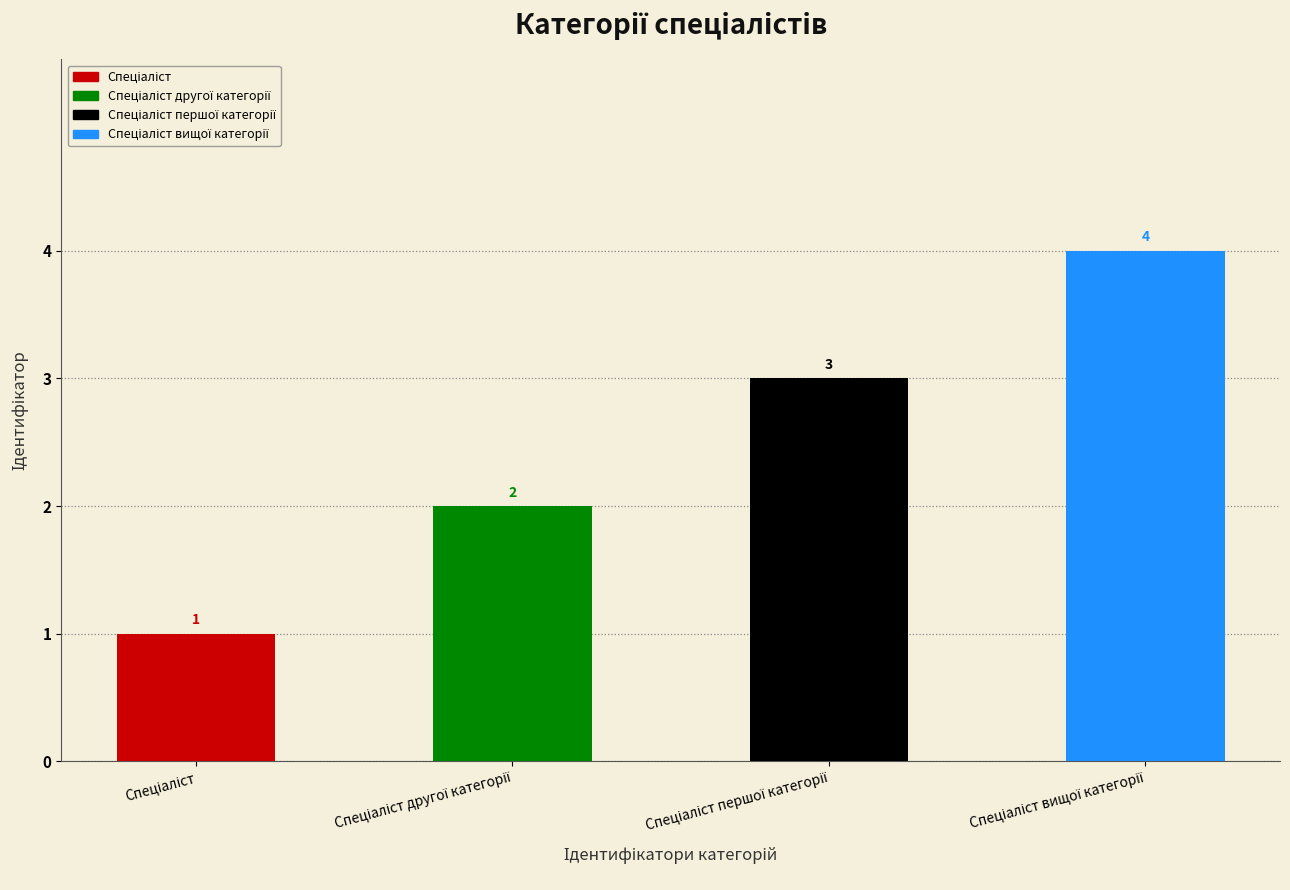

At which label is the value closest to 2?

Спеціаліст другої категорії